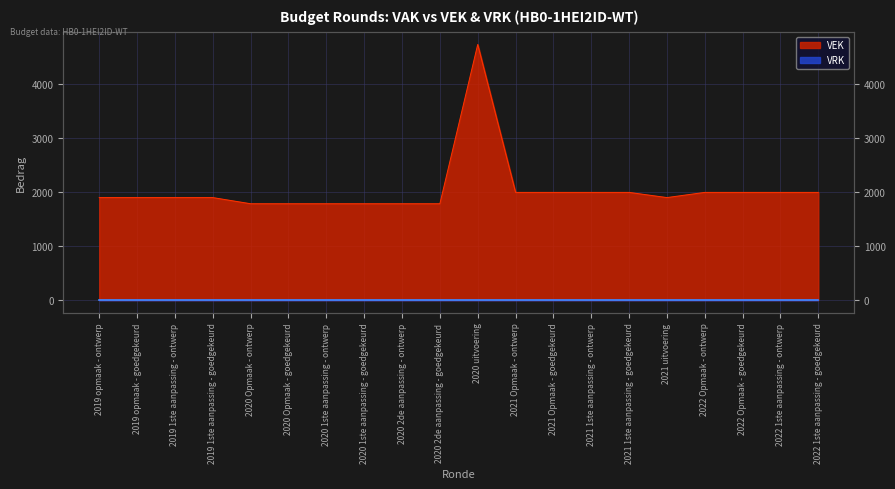

How many categories are shown in the chart?

20